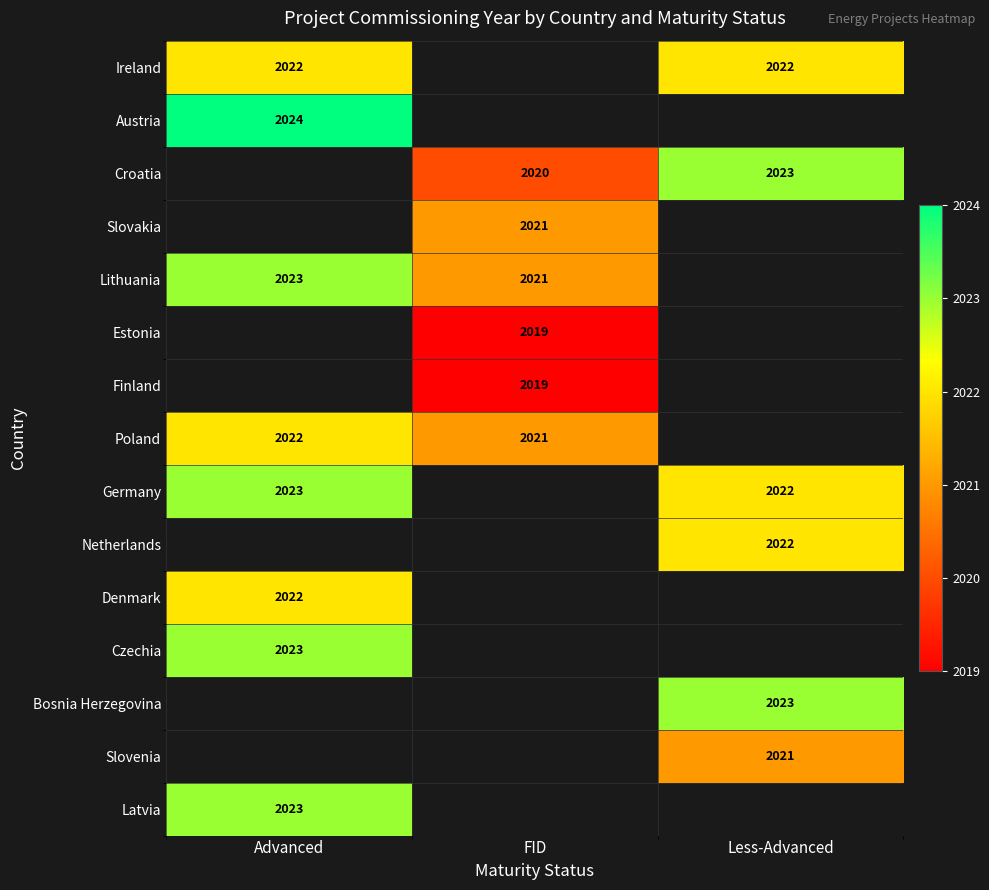

The value of Finland at FID is 2693. True or false?

False